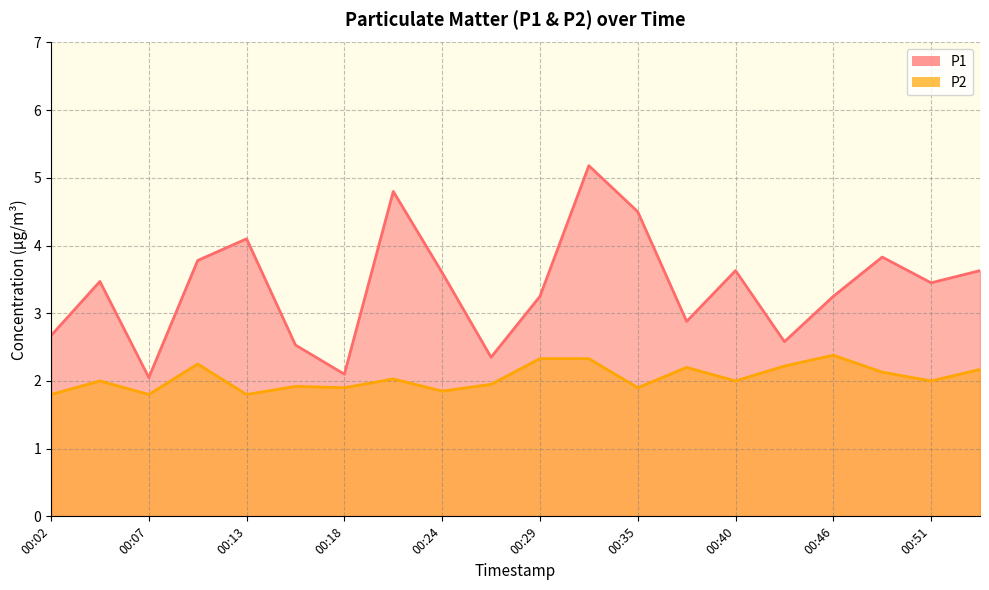

Which category has the highest value in the P1 series?

00:32